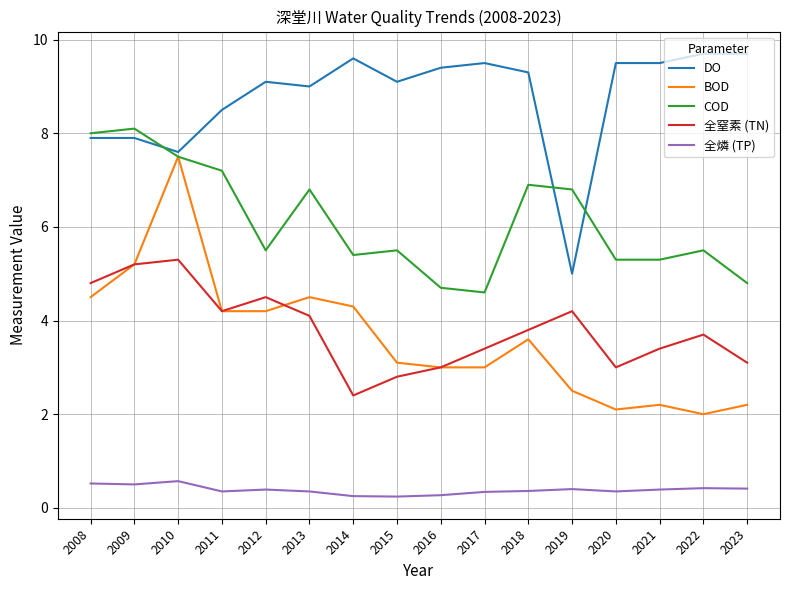

Is it true that COD equals 8.0 at 2008?

True